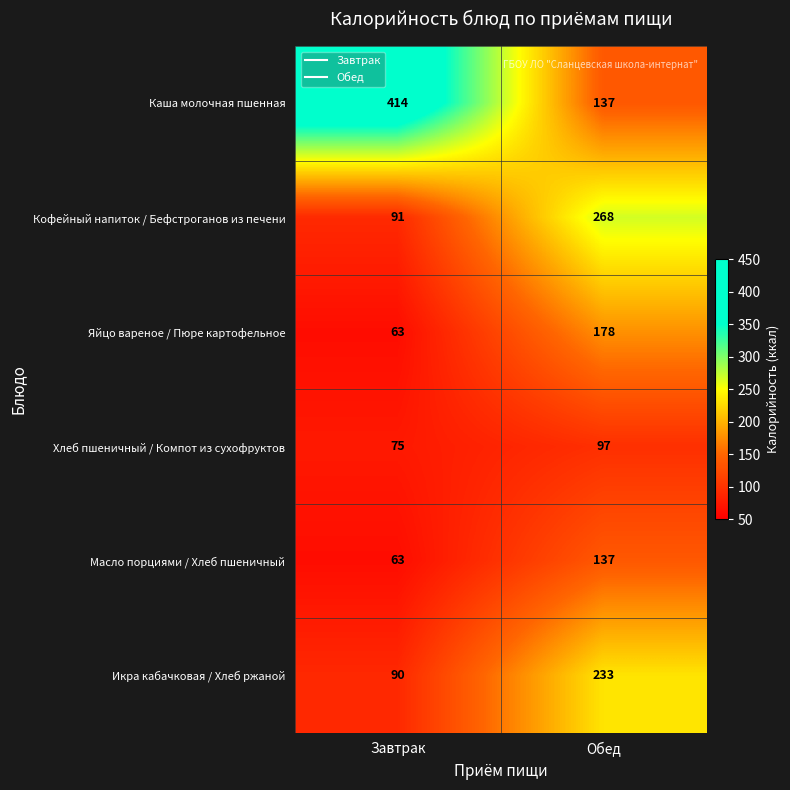

Reading left to right, transcribe all the data shown in this chart.

Каша молочная пшенная: 414	137
Кофейный напиток / Бефстроганов из печени: 91	268
Яйцо вареное / Пюре картофельное: 63	178
Хлеб пшеничный / Компот из сухофруктов: 75	97
Масло порциями / Хлеб пшеничный: 63	137
Икра кабачковая / Хлеб ржаной: 90	233